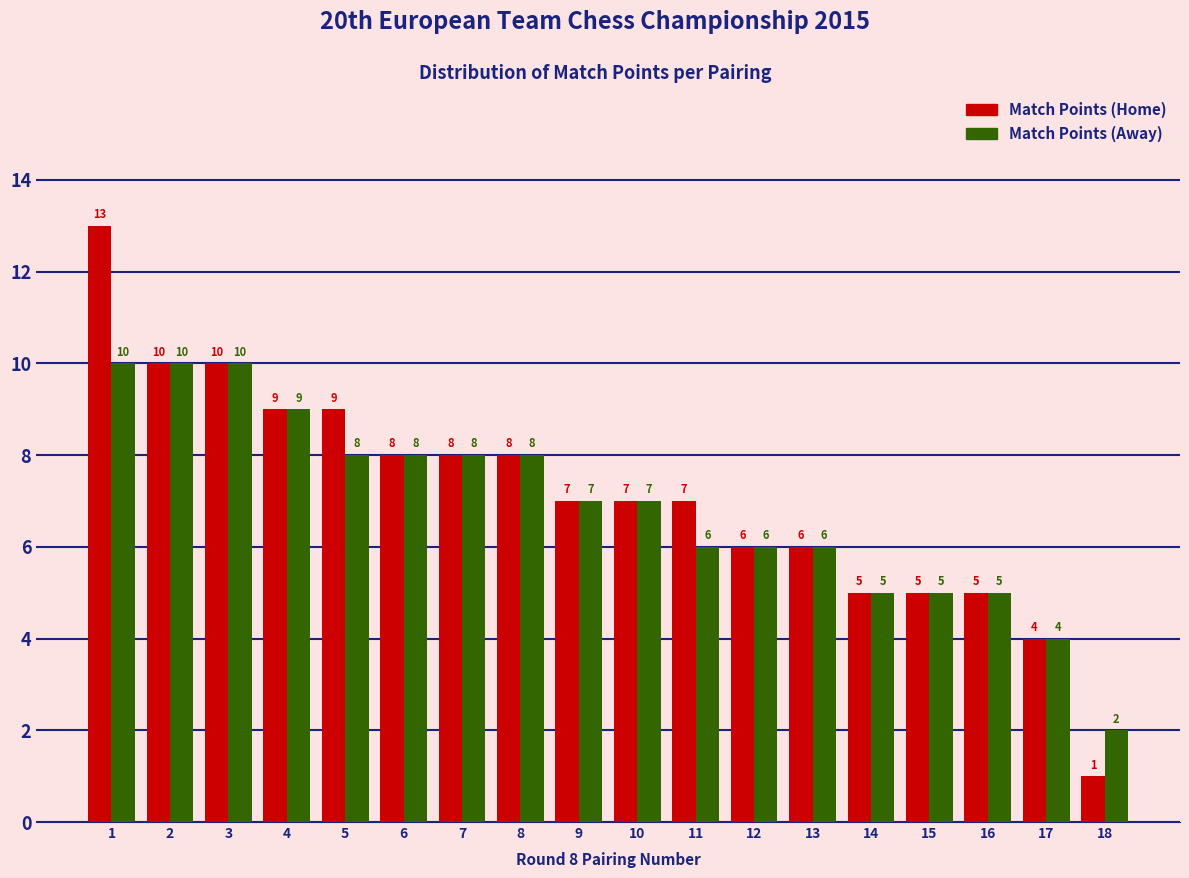

Reading left to right, list all the values displayed in this chart.

Match Points (Home): 13	10	10	9	9	8	8	8	7	7	7	6	6	5	5	5	4	1
Match Points (Away): 10	10	10	9	8	8	8	8	7	7	6	6	6	5	5	5	4	2